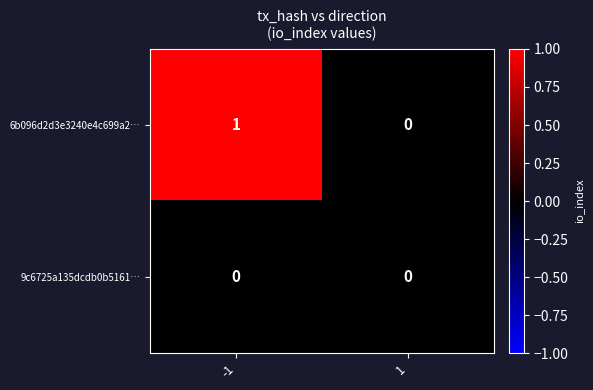

At which category is the sum across all series the highest?

-1